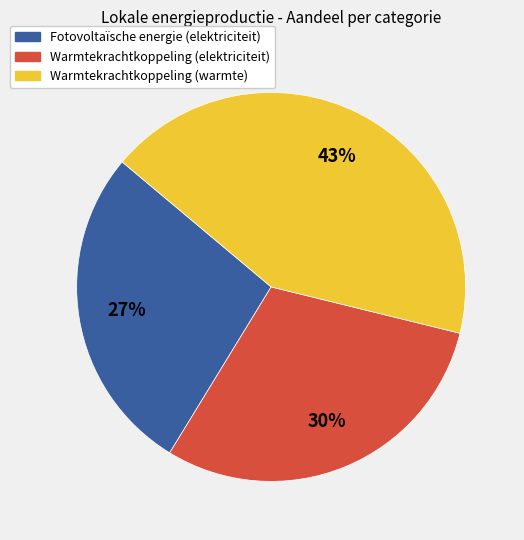

Combined, do Warmtekrachtkoppeling (warmte) and Warmtekrachtkoppeling (elektriciteit) account for over 50%?

Yes